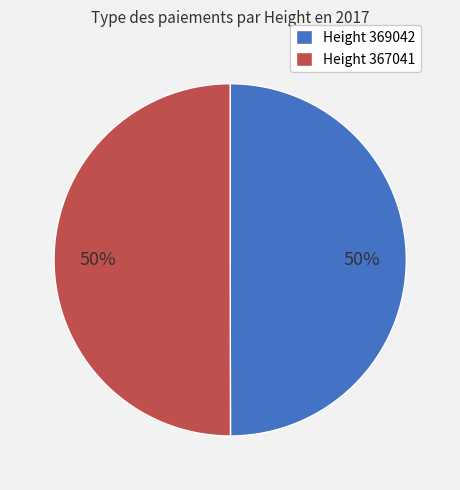

Combined, do Height 369042 and Height 367041 account for over 50%?

Yes